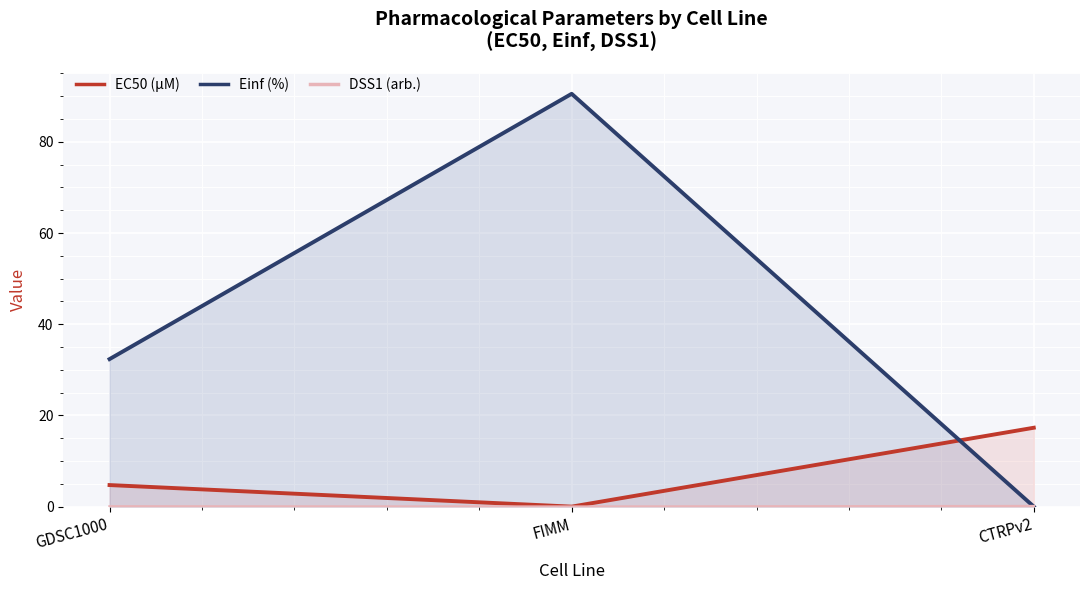

What is the difference between the highest and lowest values at CTRPv2?

17.3